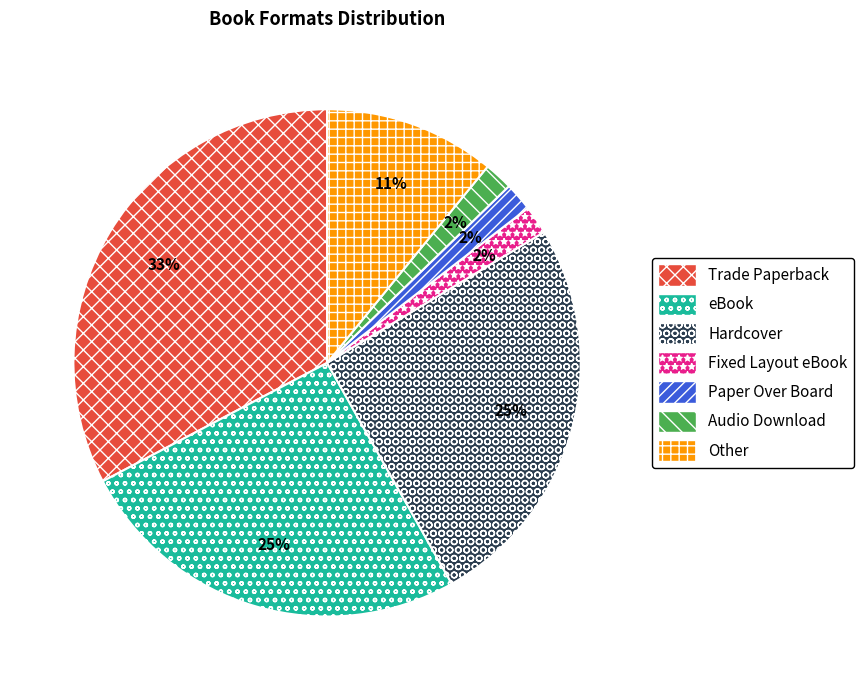

To the nearest percent, what percentage of the pie is Fixed Layout eBook?

2%